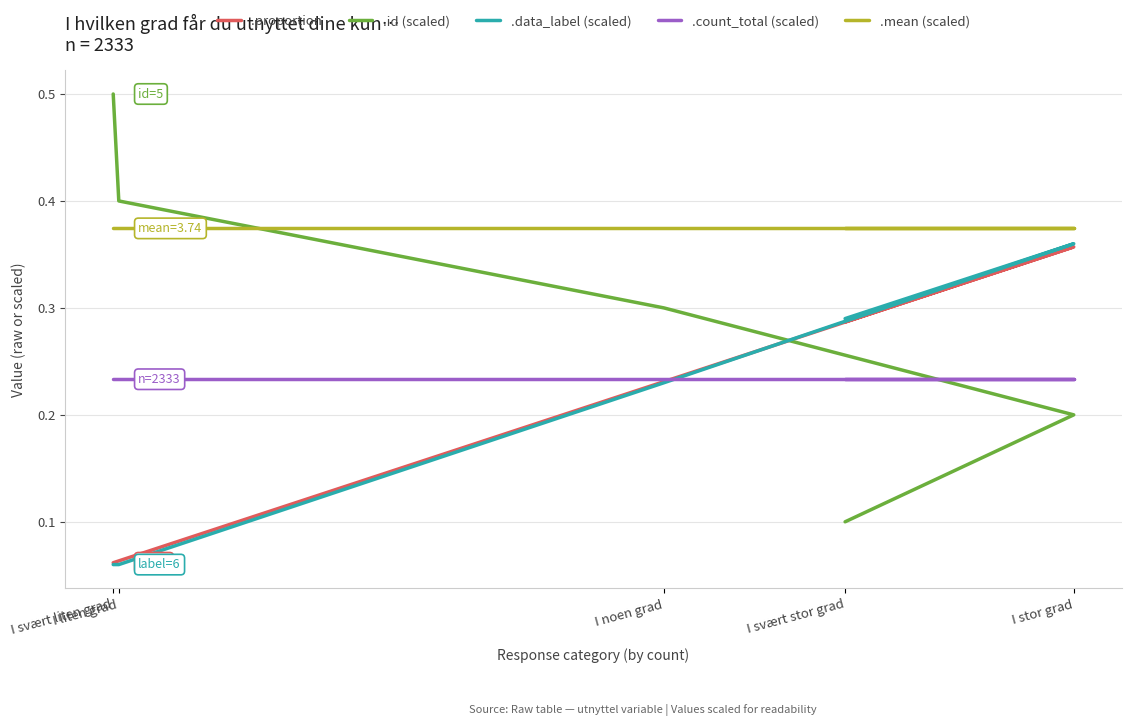

Which series has the largest total across all categories?

.mean (scaled)